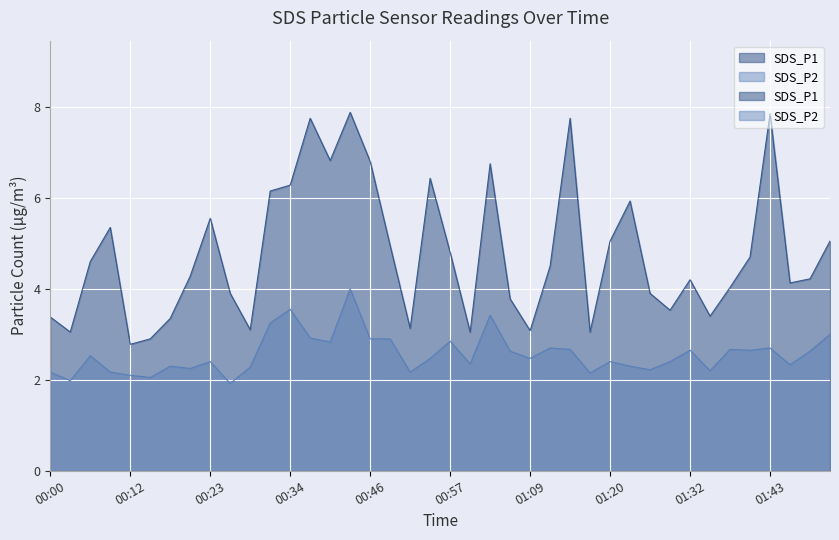

Which label corresponds to the smallest value in the chart?

00:26